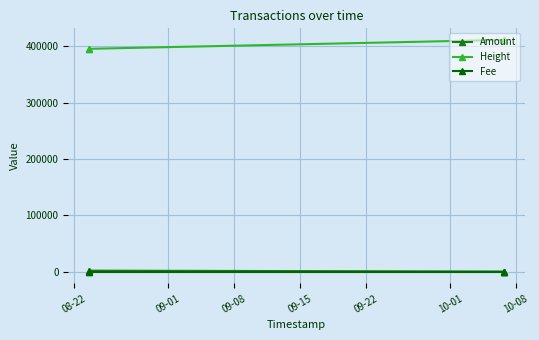

How many categories are shown in the chart?

4